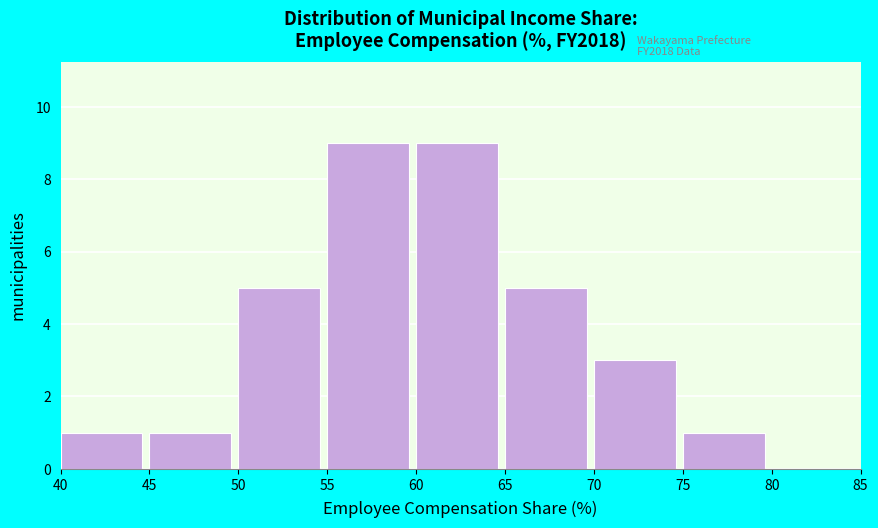

Reading left to right, list every bar in this chart as the range it spans on the x-axis followed by its height. The values are not printed on the chart, so give them approximately, as read against the axis.

40 to 45: 1
45 to 50: 1
50 to 55: 5
55 to 60: 9
60 to 65: 9
65 to 70: 5
70 to 75: 3
75 to 80: 1
80 to 85: 0